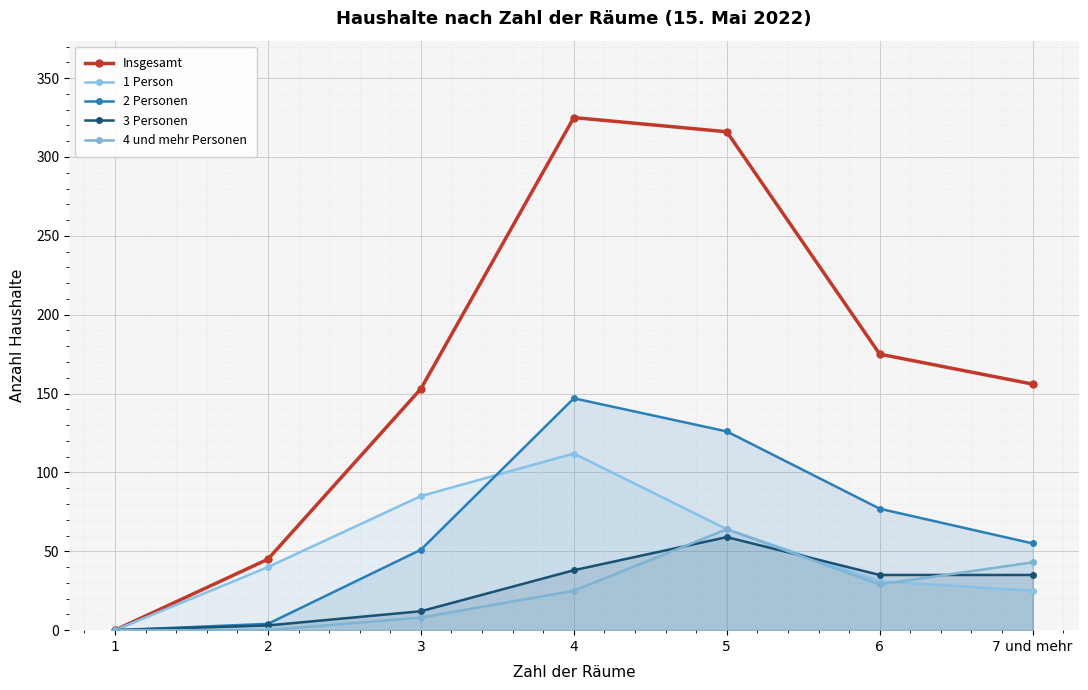

Read the 2 Personen value at 6, to the nearest 5.

75